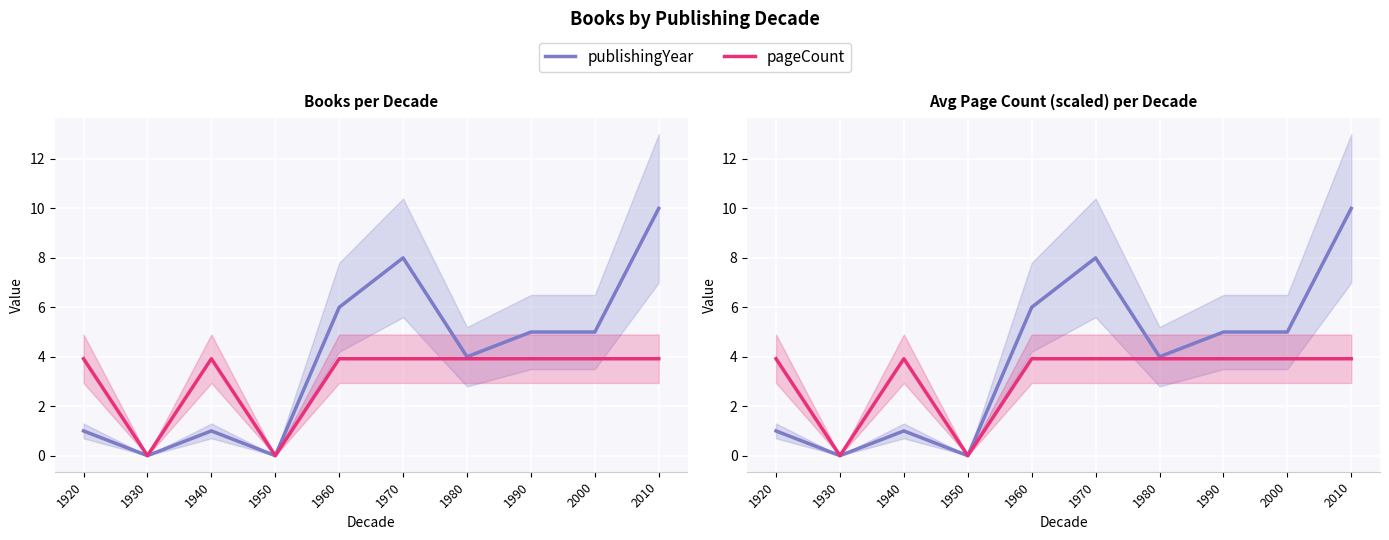

The value of publishingYear (count per decade) at 2010 is 10.0. True or false?

True